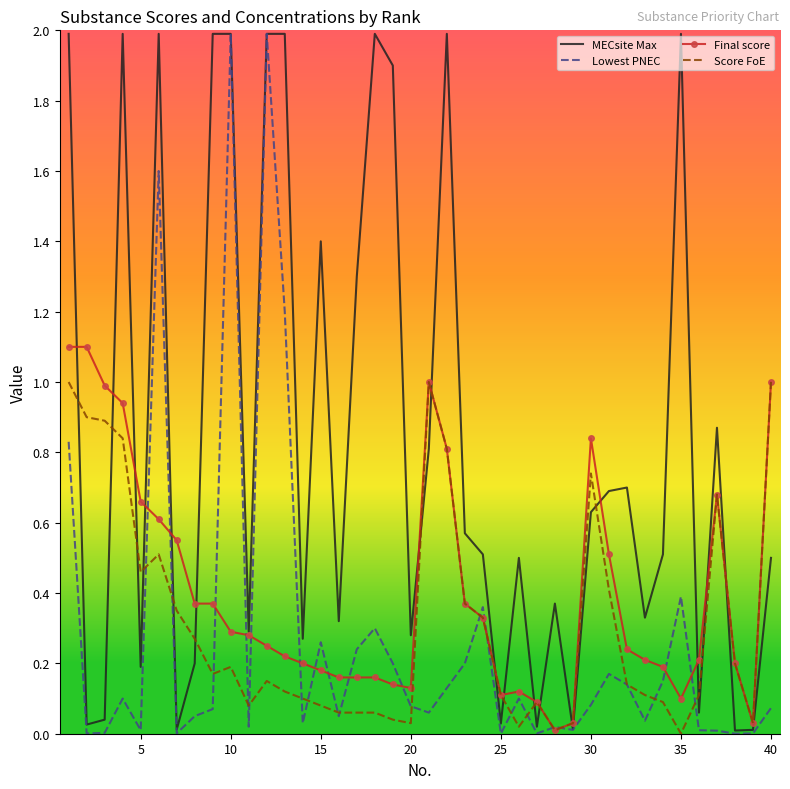

What is the greatest value displayed?

2.0